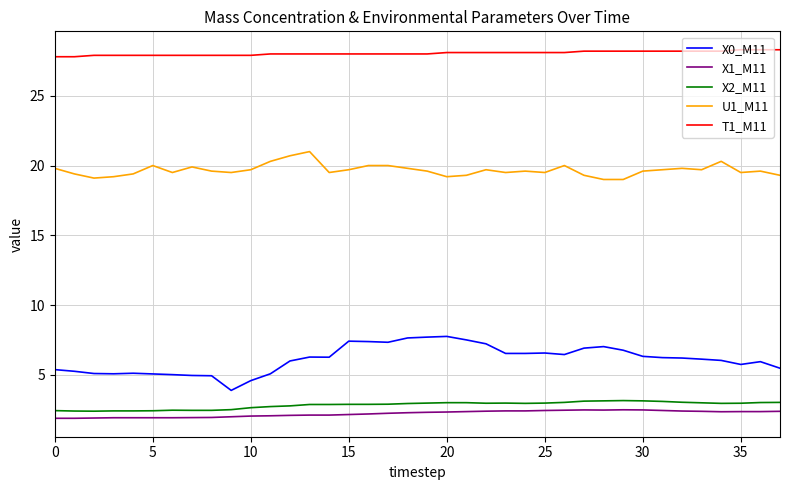

True or false: X1_M11 and X0_M11 cross at least once.

False